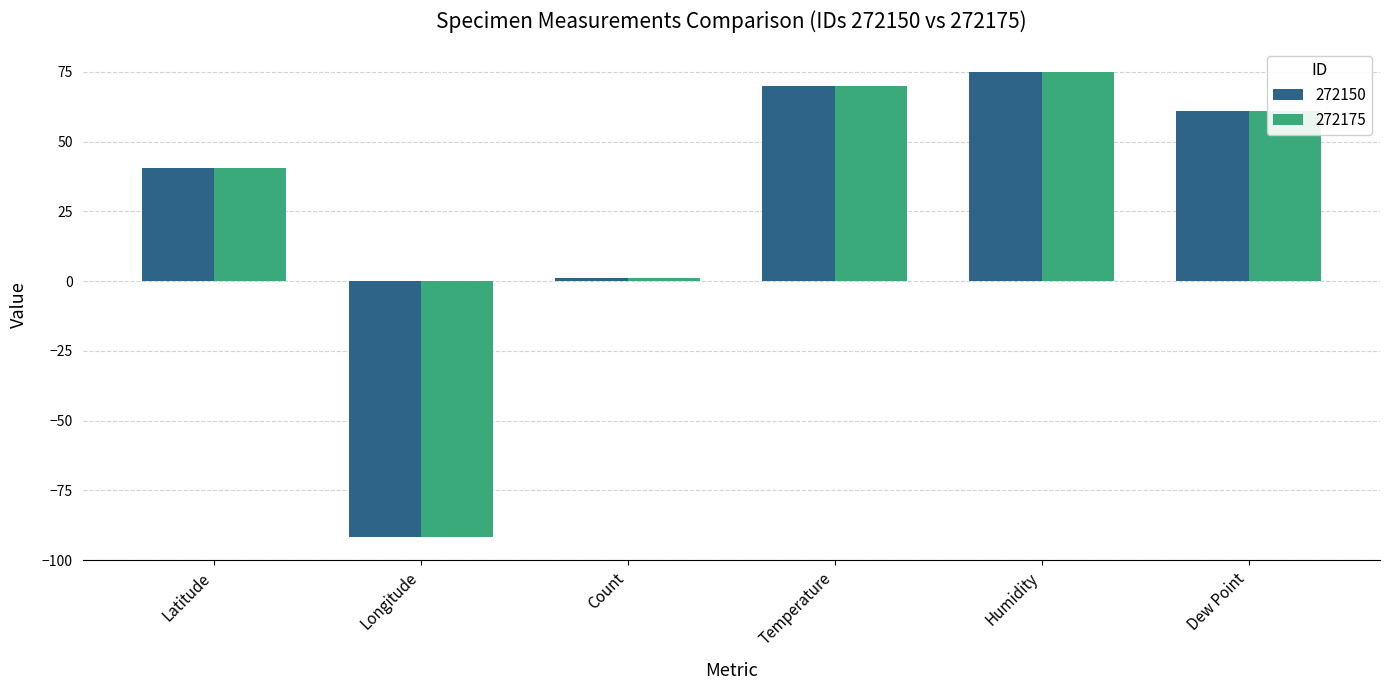

How many groups of bars are there?

6